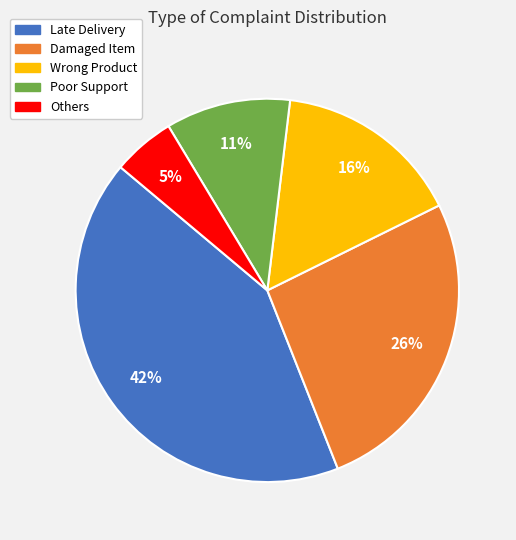

Is the sum of Damaged Item and Late Delivery greater than half?

Yes